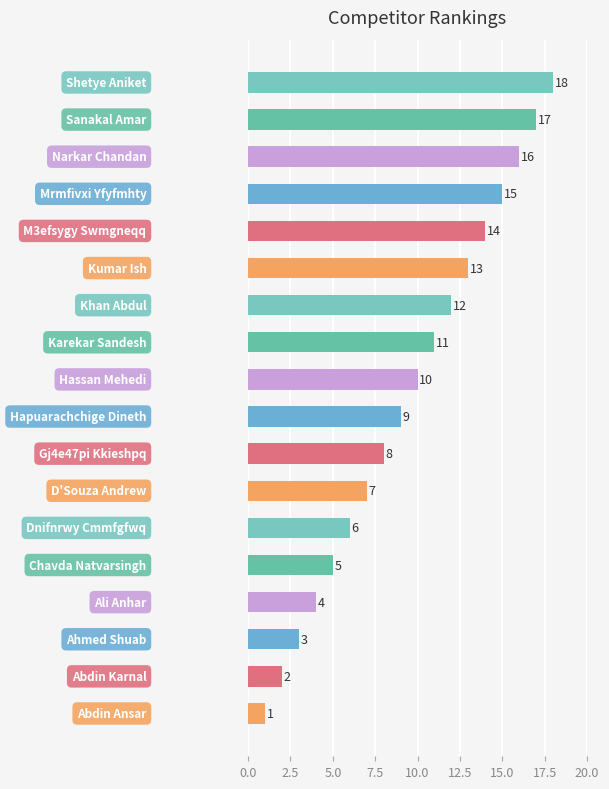

What is the maximum value shown in the chart?

18